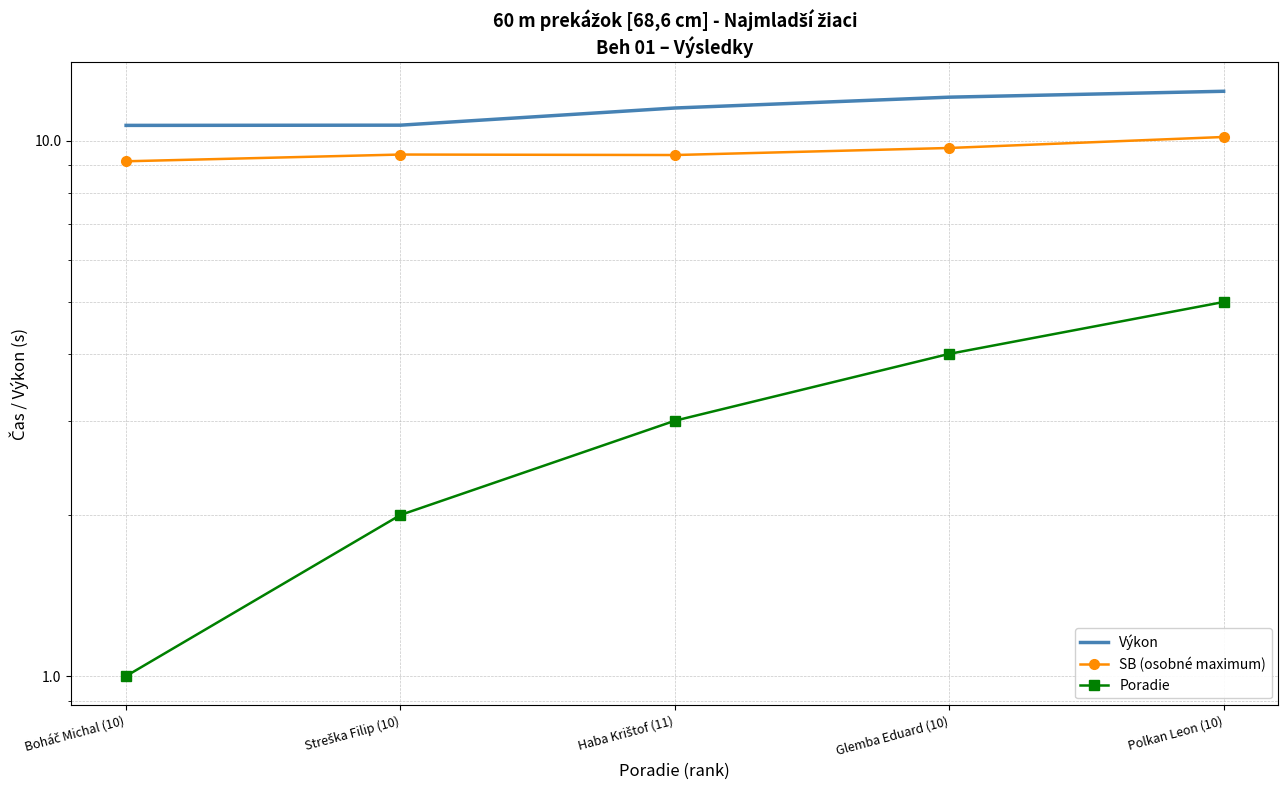

What are all the series names shown in the legend?

Výkon, SB (osobné maximum), Poradie